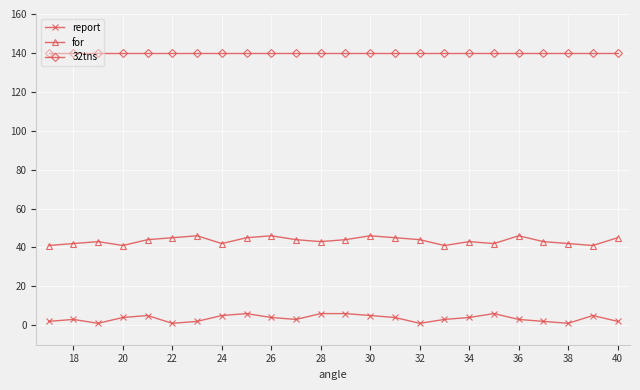

True or false: report and 32tns intersect in this chart.

False